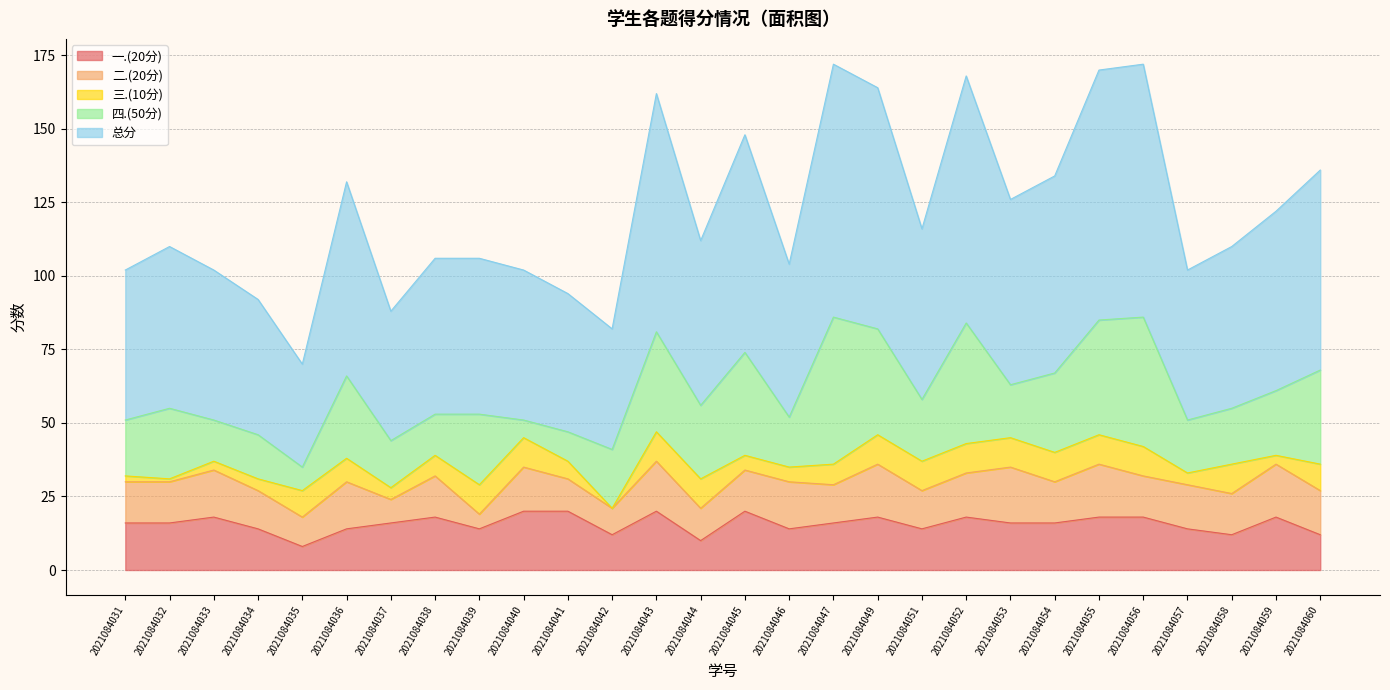

Read the 二.(20分) value at 2021084055, to the nearest 5.

20